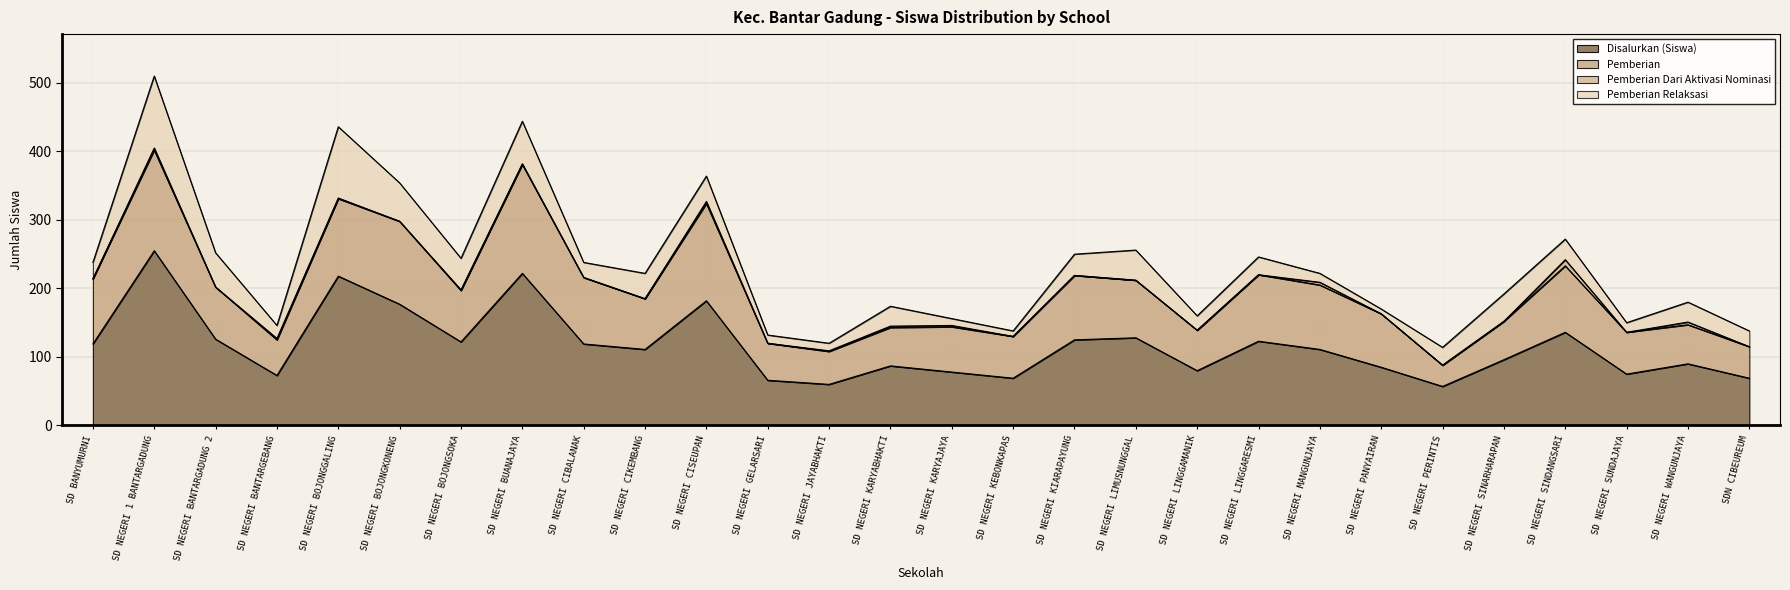

What is the maximum value shown in the chart?

255